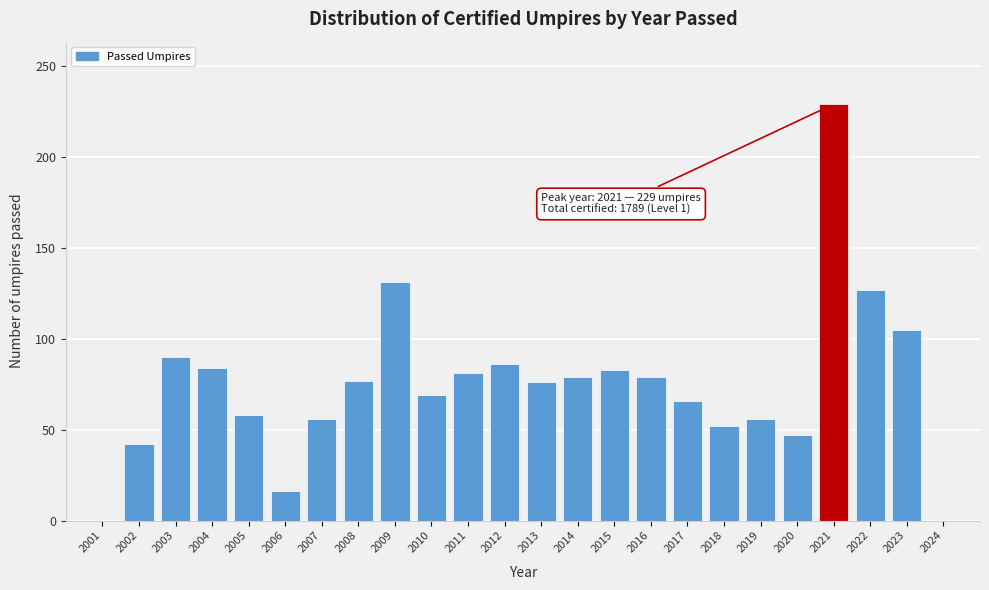

What is the sum of the values at 2007 and 2019?

112